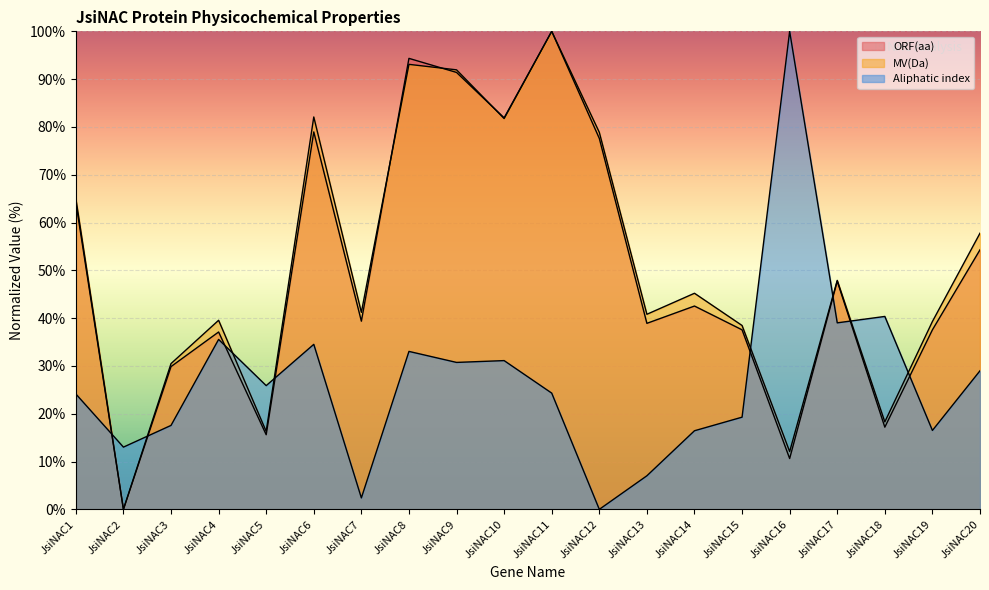

True or false: Aliphatic index has more than 0 points higher than both neighbors.

True